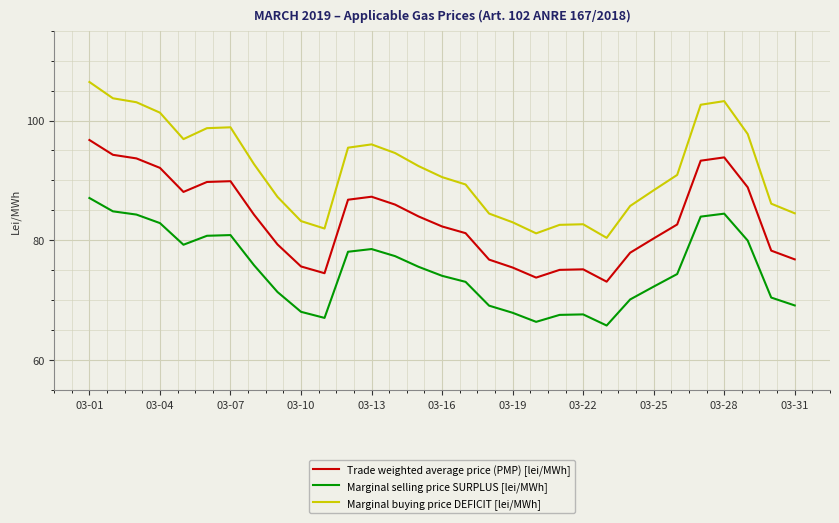

Does the chart display data point markers on the line(s)?

No